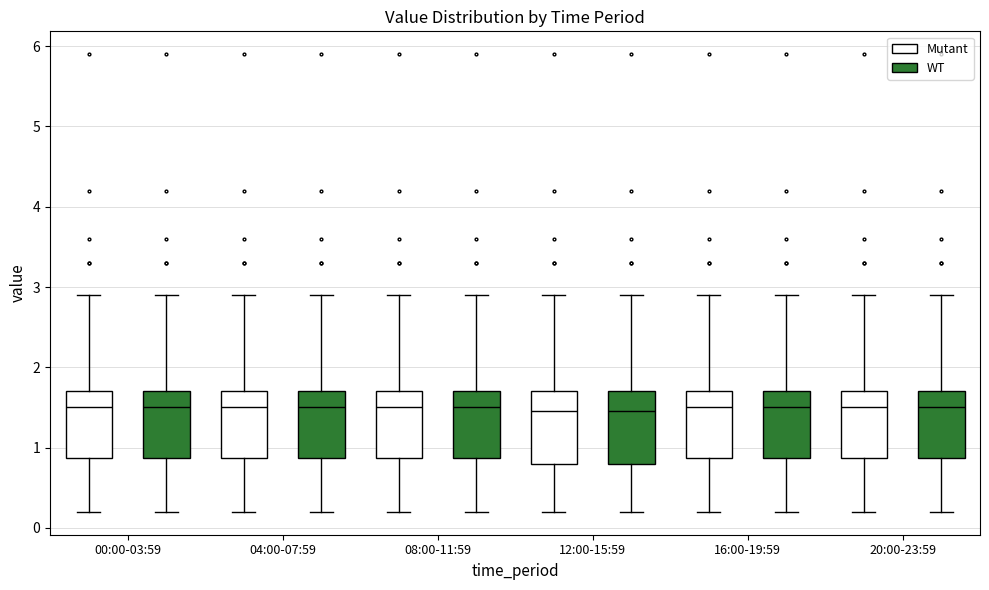

Reading left to right, read every box against the y-axis: the position of its median line, the range the box covers, and the ends of its whiskers. The values are not printed on the chart, so give them approximately, as read against the axis.

00:00-03:59 (Mutant): median 1.5, box 0.9 to 1.7, whiskers 0.2 to 2.9
00:00-03:59 (WT): median 1.5, box 0.9 to 1.7, whiskers 0.2 to 2.9
04:00-07:59 (Mutant): median 1.5, box 0.9 to 1.7, whiskers 0.2 to 2.9
04:00-07:59 (WT): median 1.5, box 0.9 to 1.7, whiskers 0.2 to 2.9
08:00-11:59 (Mutant): median 1.5, box 0.9 to 1.7, whiskers 0.2 to 2.9
08:00-11:59 (WT): median 1.5, box 0.9 to 1.7, whiskers 0.2 to 2.9
12:00-15:59 (Mutant): median 1.5, box 0.8 to 1.7, whiskers 0.2 to 2.9
12:00-15:59 (WT): median 1.5, box 0.8 to 1.7, whiskers 0.2 to 2.9
16:00-19:59 (Mutant): median 1.5, box 0.9 to 1.7, whiskers 0.2 to 2.9
16:00-19:59 (WT): median 1.5, box 0.9 to 1.7, whiskers 0.2 to 2.9
20:00-23:59 (Mutant): median 1.5, box 0.9 to 1.7, whiskers 0.2 to 2.9
20:00-23:59 (WT): median 1.5, box 0.9 to 1.7, whiskers 0.2 to 2.9